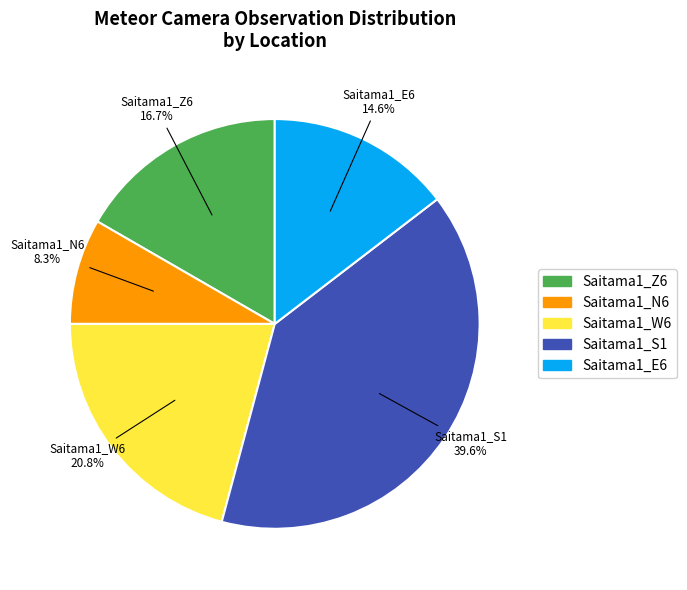

Does Saitama1_N6 account for over 50% of the chart?

No